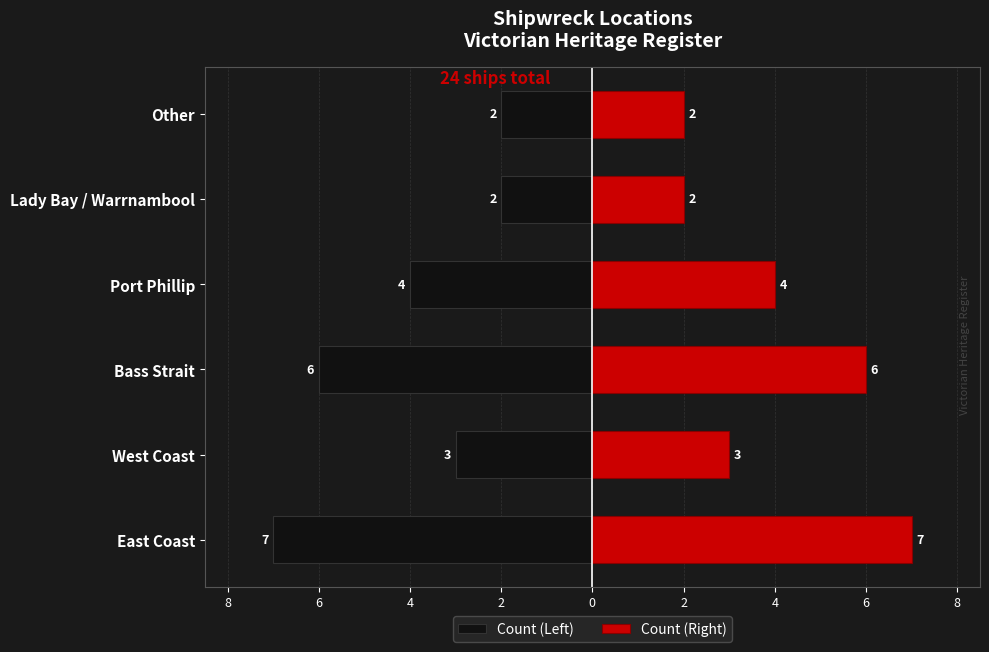

How many Count (Left) values are between -6 and -2?

5